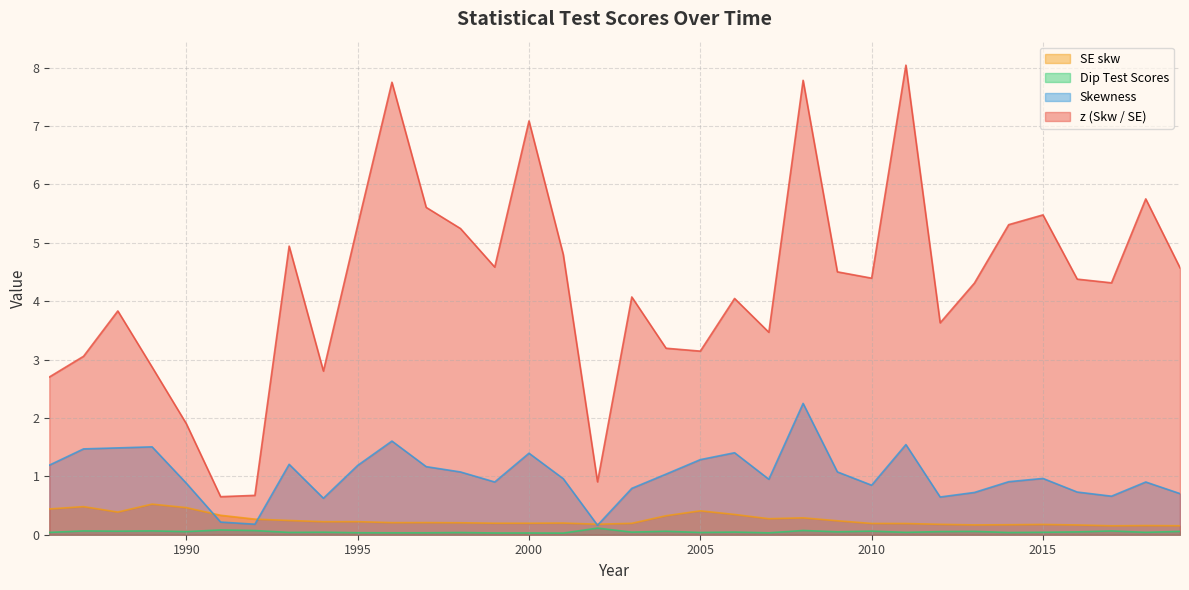

In z (Skw / SE), how many points are higher than both neighbors (excluding endpoints)?

10